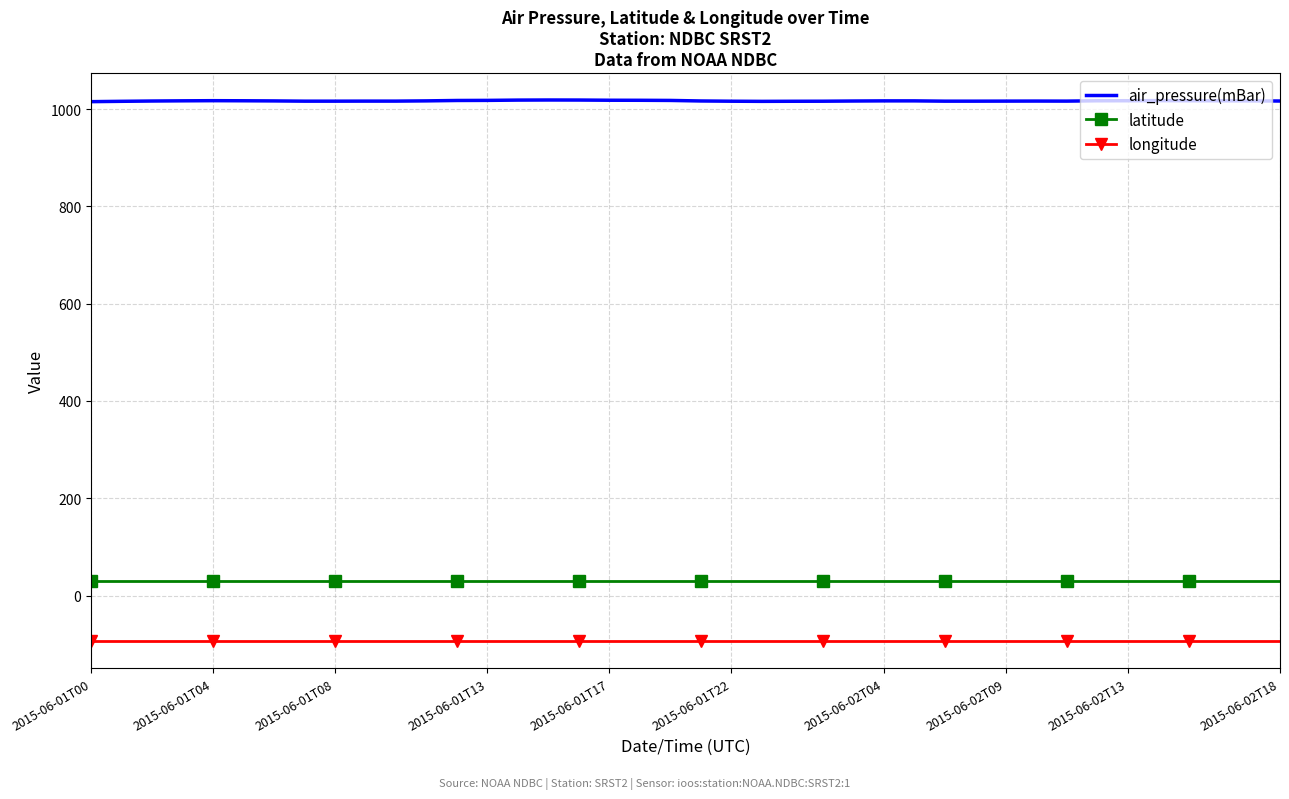

List the series in order of their peak value, highest first.

air_pressure(mBar), latitude, longitude